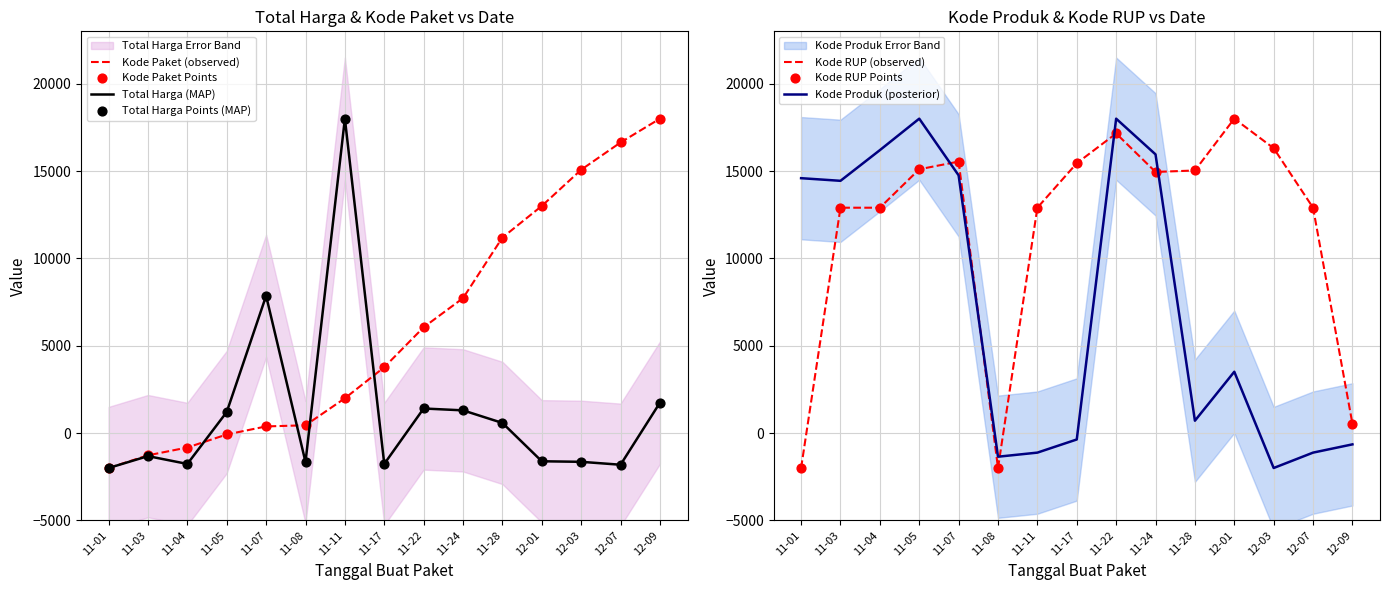

Which series reaches the minimum Y coordinate?

Total Harga